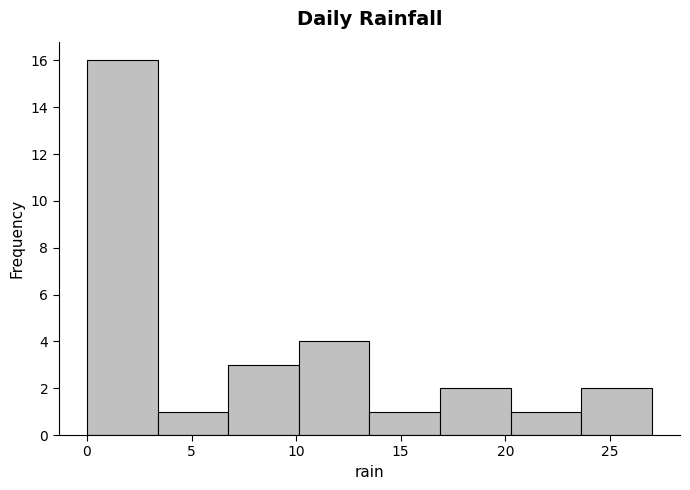

Over which range of the x-axis is the bar tallest?

0.0 to 3.5